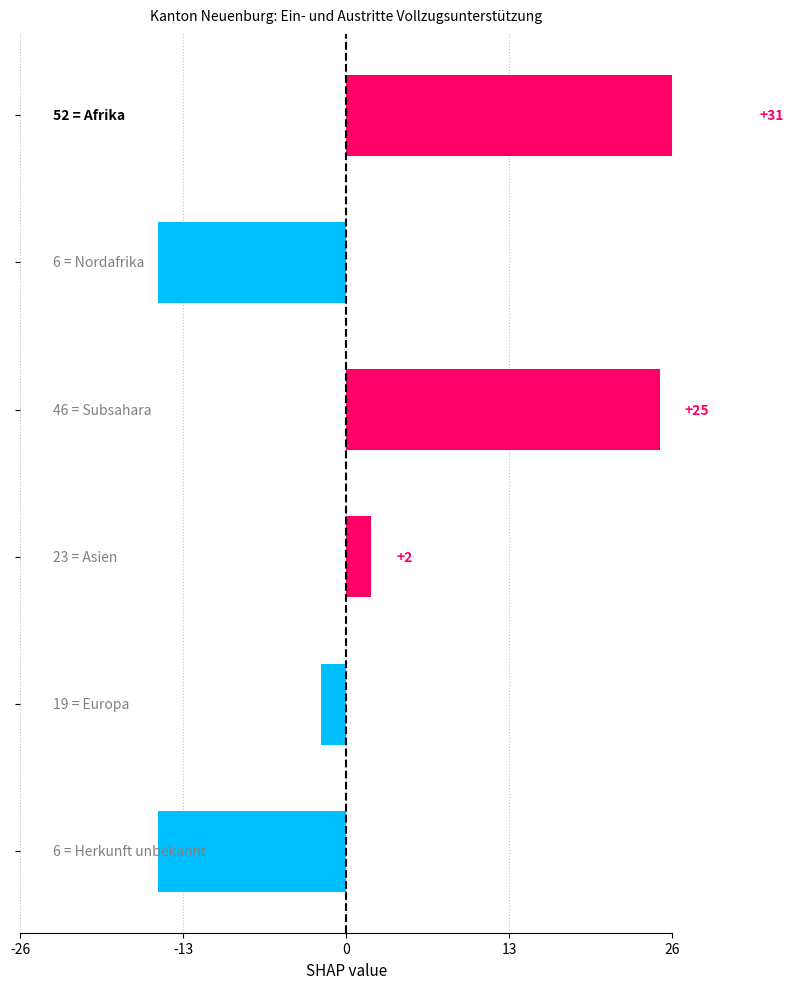

The value at 0 is 2. True or false?

True